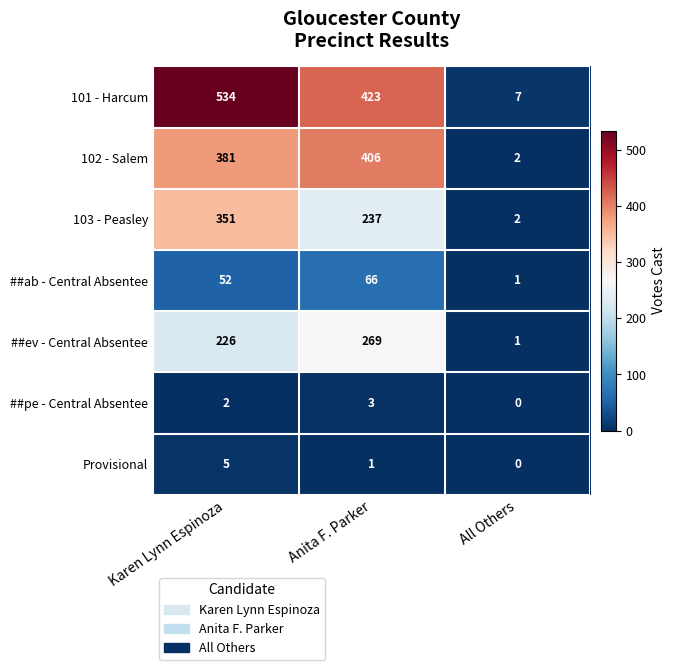

The Provisional series shows -2 at All Others. True or false?

False